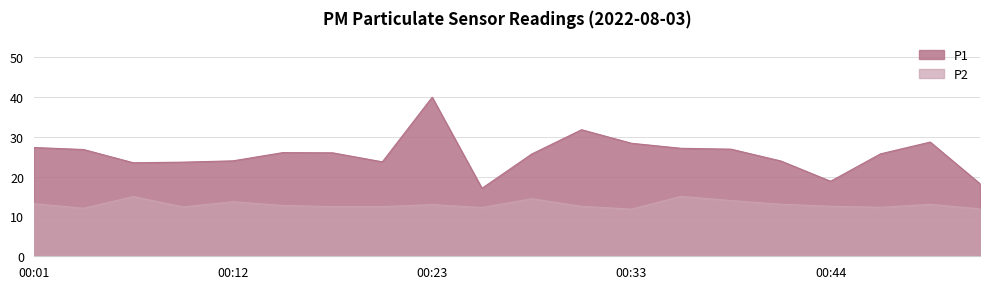

How many lines are shown in the chart?

2